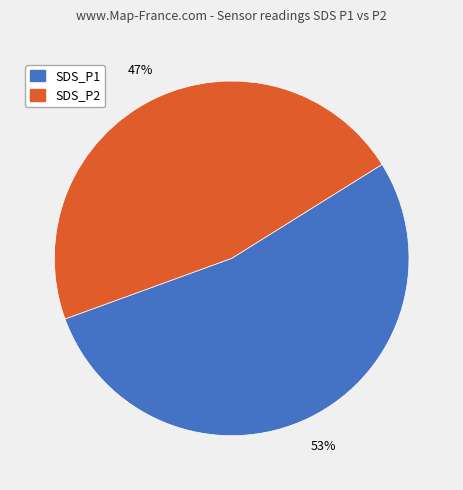

Which category accounts for the majority?

SDS_P1